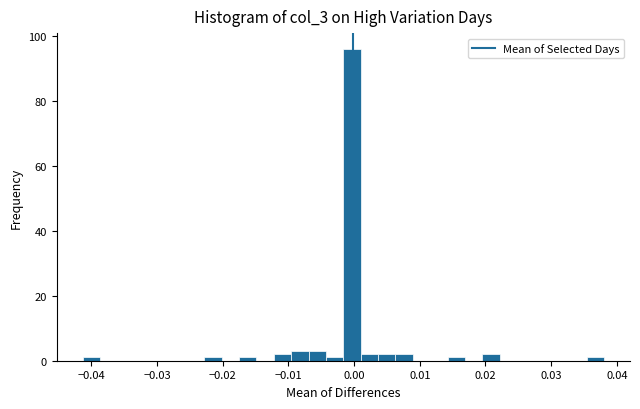

Around what value on the x-axis is the tallest bar? Give the approximate position of its centre, as read against the axis.

0.000